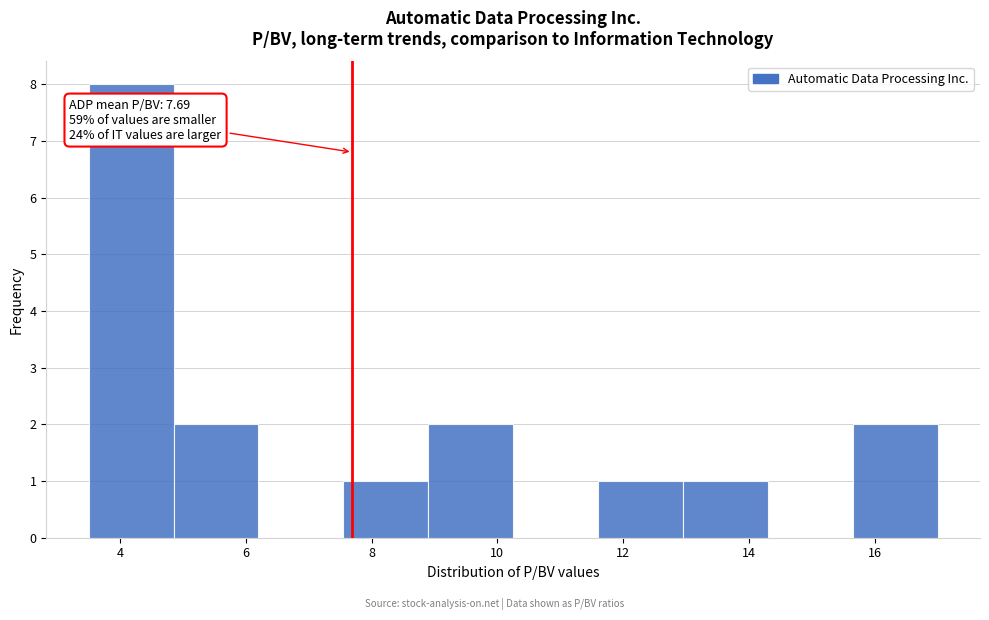

Which range on the x-axis has the tallest bar?

3.50 to 4.85